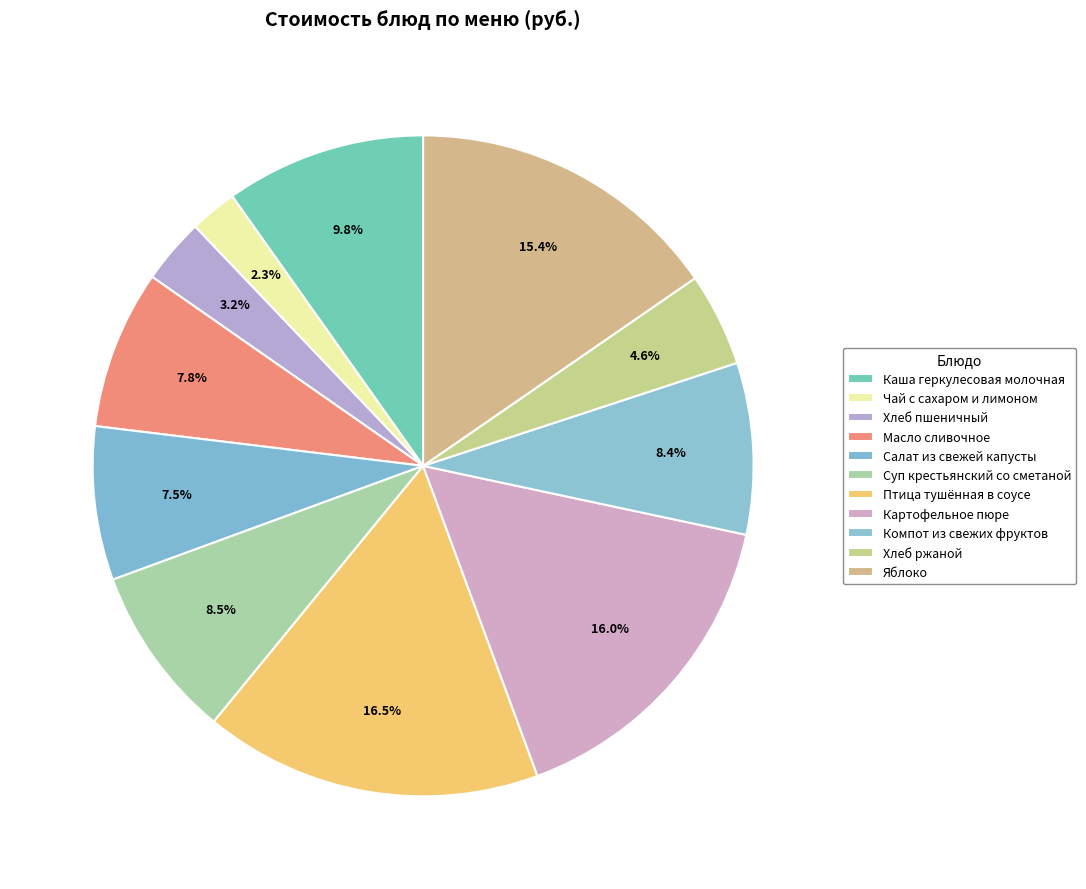

Rank the categories by value from highest to lowest.

Птица тушённая в соусе, Картофельное пюре, Яблоко, Каша геркулесовая молочная, Суп крестьянский со сметаной, Компот из свежих фруктов, Масло сливочное, Салат из свежей капусты, Хлеб ржаной, Хлеб пшеничный, Чай с сахаром и лимоном